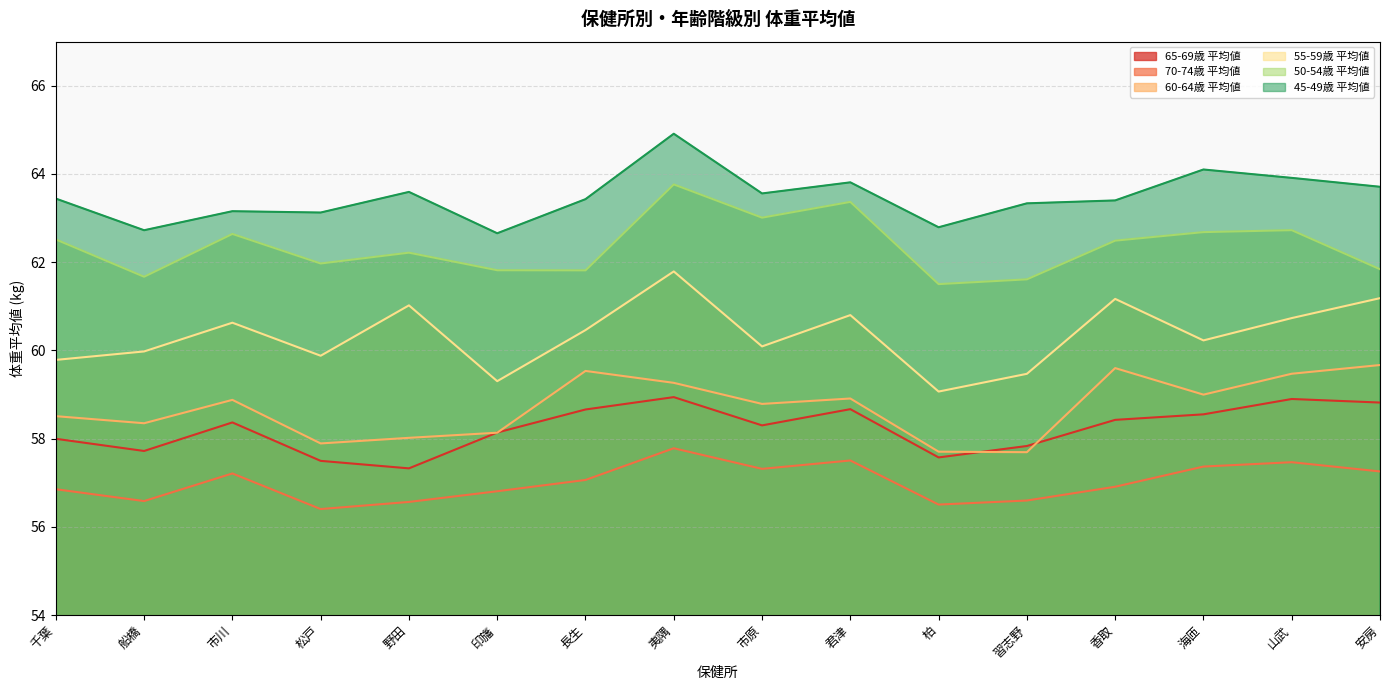

What is the value of the 50-54歳 平均値 point at the 10th from the left?

63.4